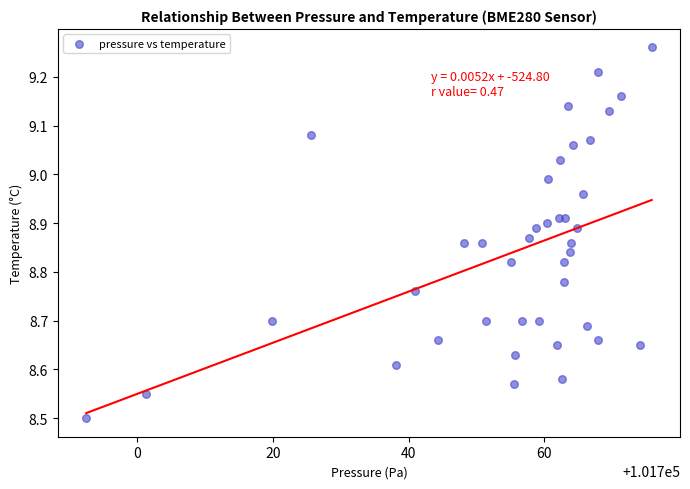

What Y value in the scatter plot is closest to 8?

8.5